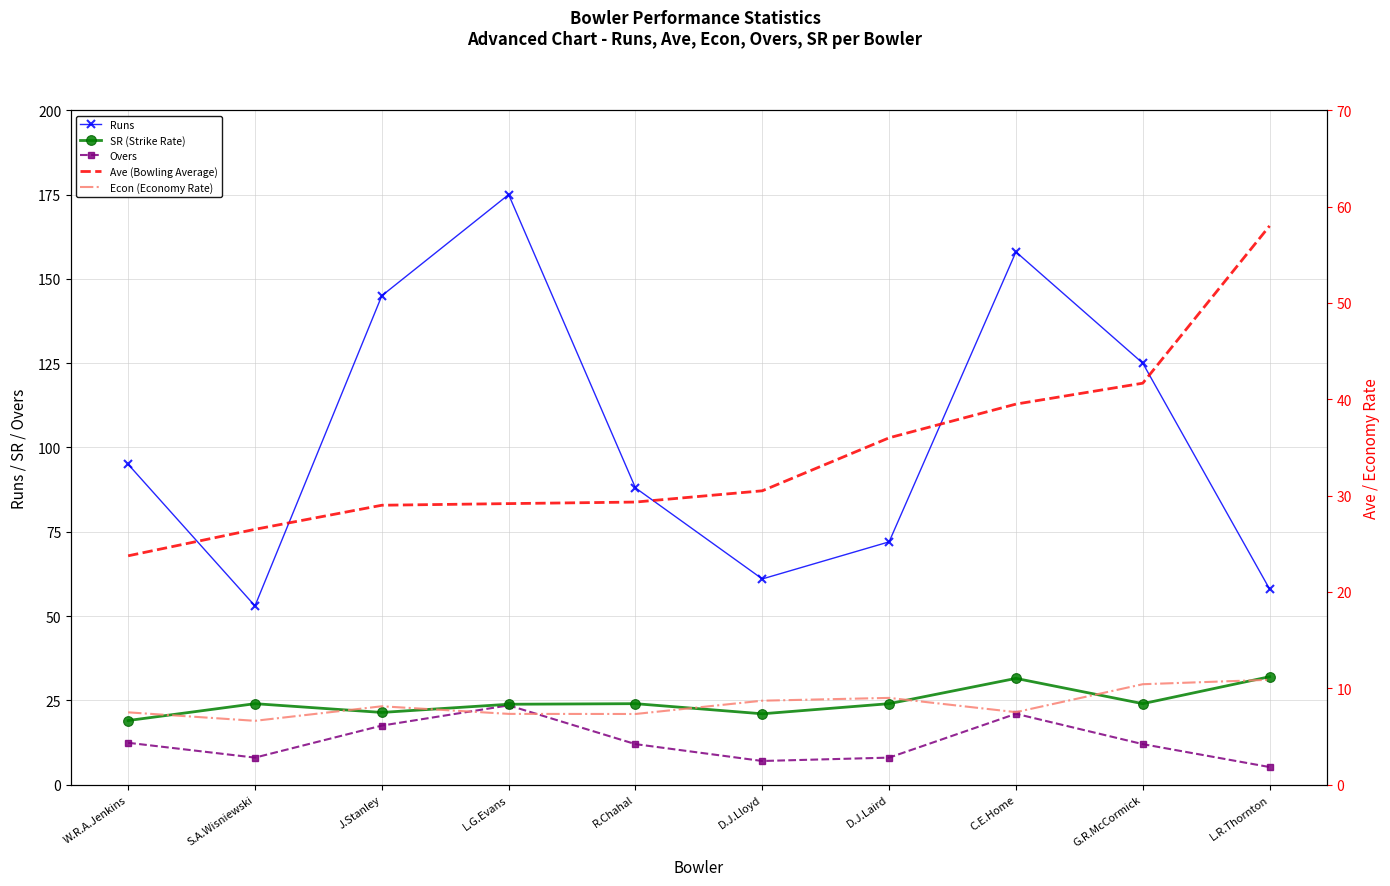

Reading left to right, transcribe all the data shown in this chart.

Runs: 95.0	53.0	145.0	175.0	88.0	61.0	72.0	158.0	125.0	58.0
SR (Strike Rate): 19.0	24.0	21.4	23.8	24.0	21.0	24.0	31.5	24.0	32.0
Overs: 12.4	8.0	17.5	23.5	12.0	7.0	8.0	21.0	12.0	5.2
Ave (Bowling Average): 23.8	26.5	29.0	29.2	29.3	30.5	36.0	39.5	41.7	58.0
Econ (Economy Rate): 7.5	6.6	8.1	7.3	7.3	8.7	9.0	7.5	10.4	10.9